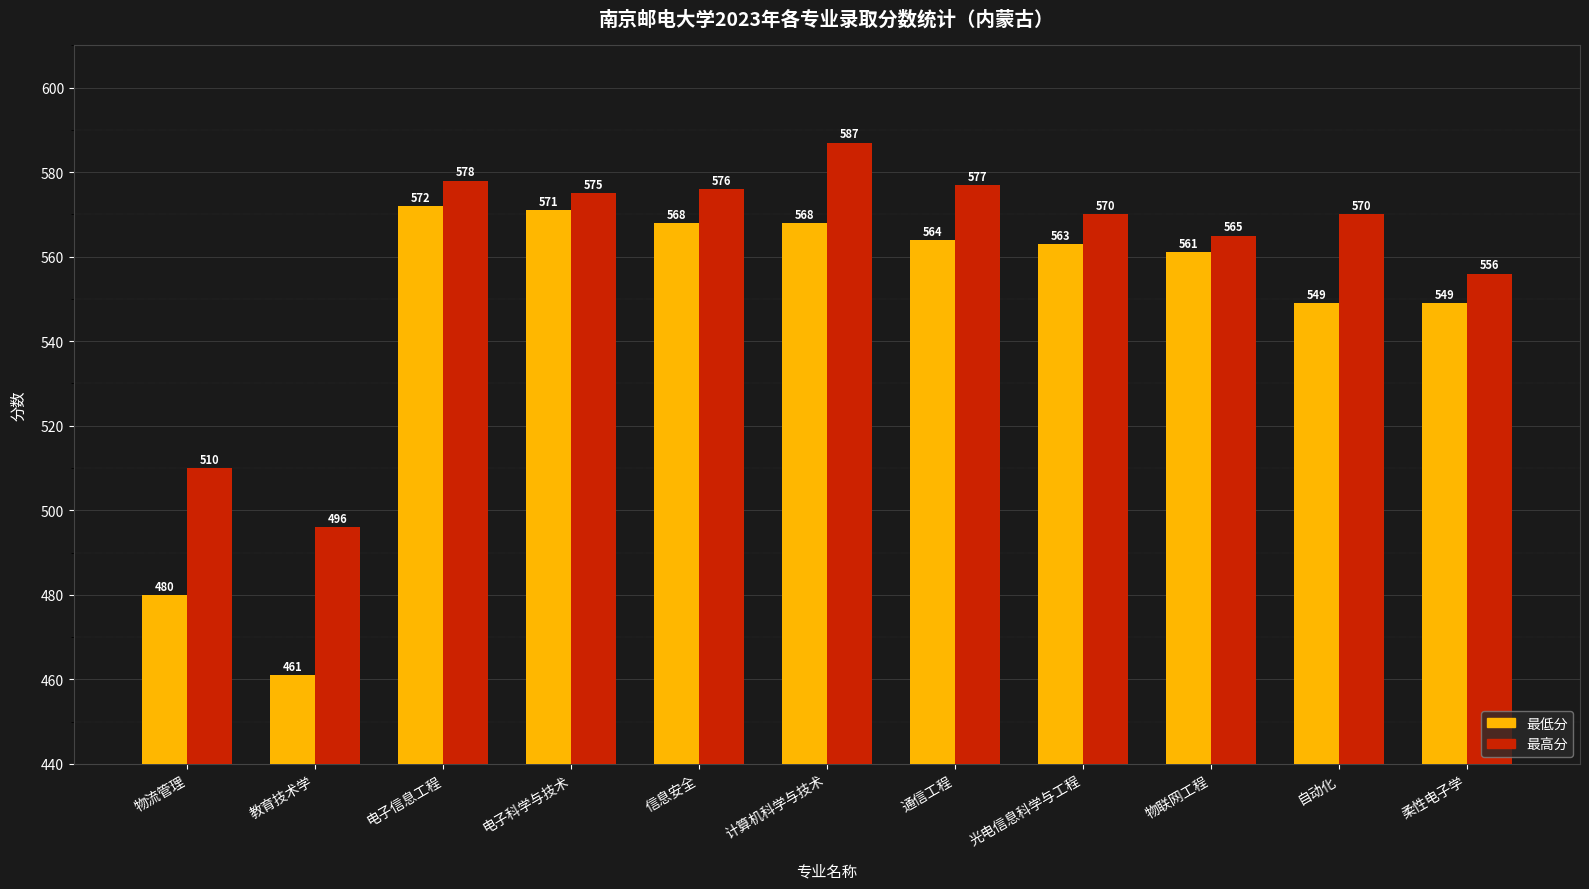

At 物联网工程, list the series in order from smallest to largest.

最低分, 最高分